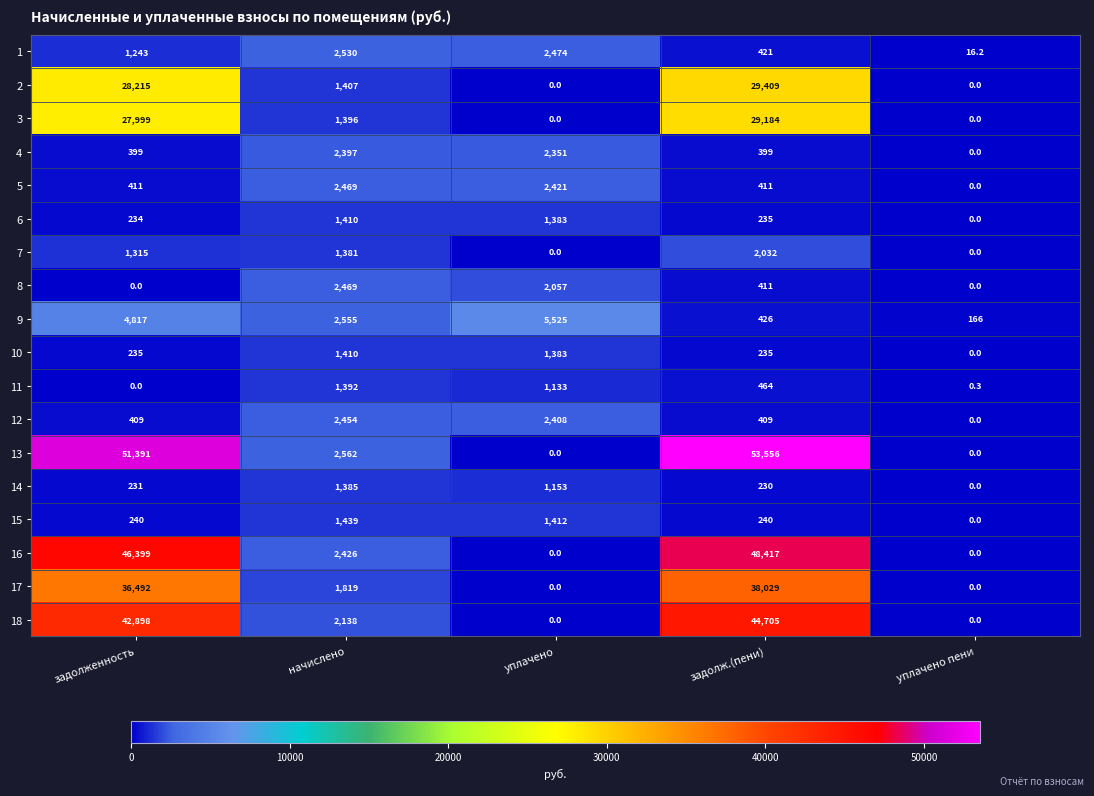

What is the difference between the maximum and second lowest values in the 9 series?

5099.0